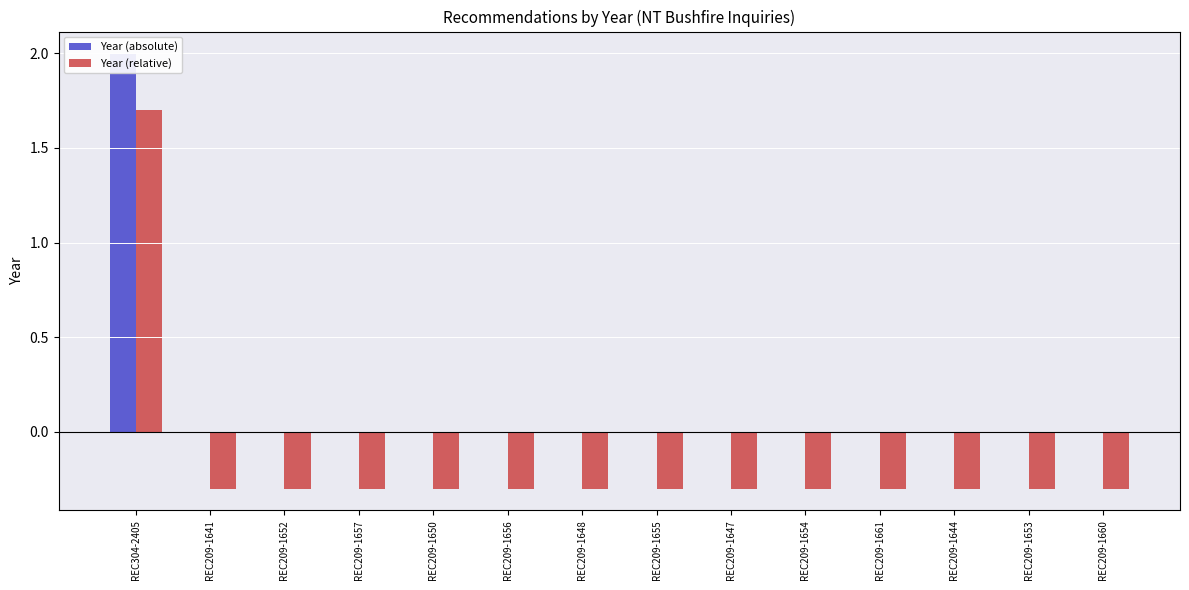

The Year (relative) series shows -0.3 at REC209-1647. True or false?

True